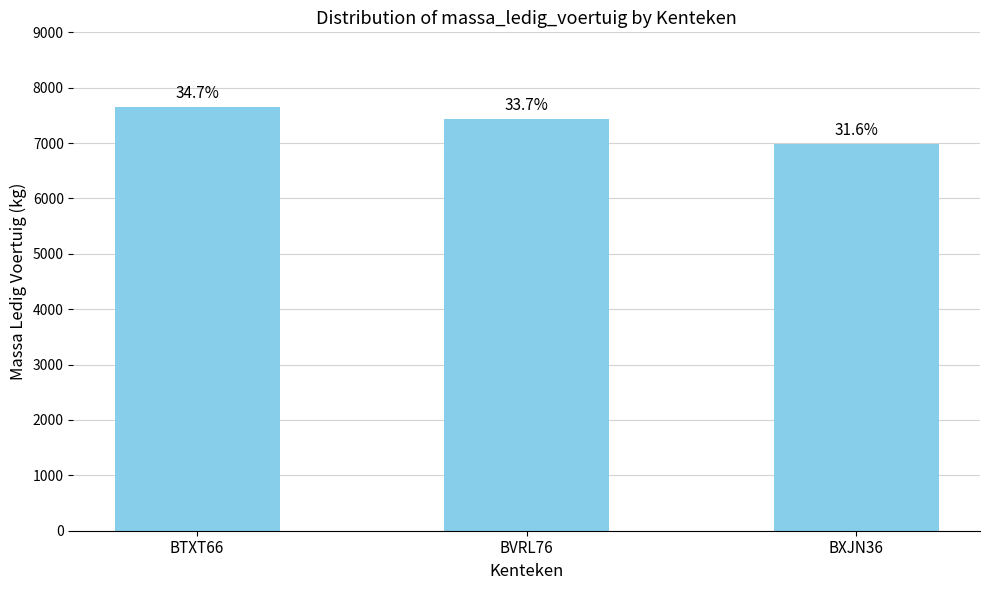

Are the bars horizontal?

No